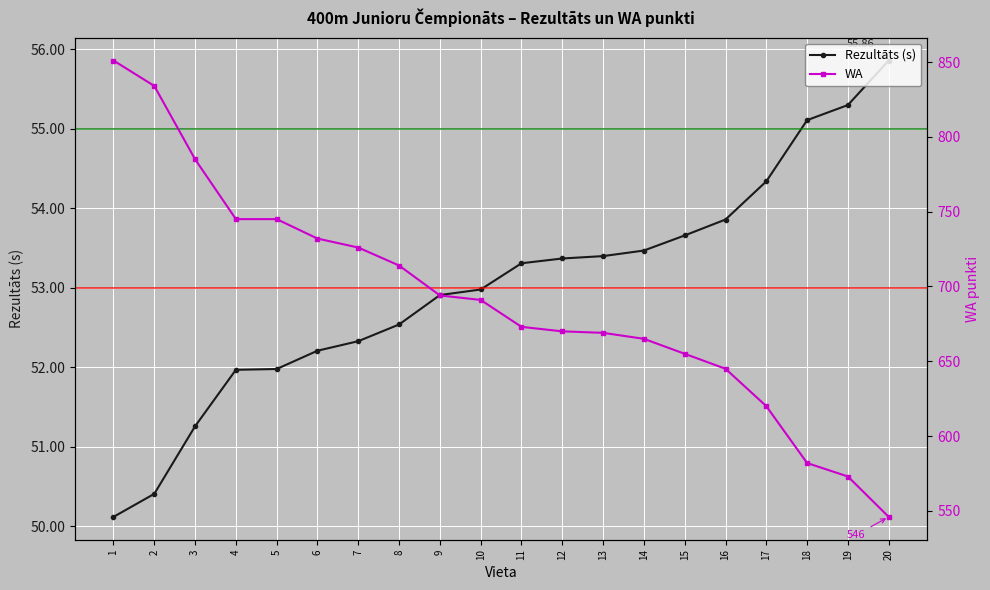

Where is Rezultāts (s) nearest to the value 52?

5